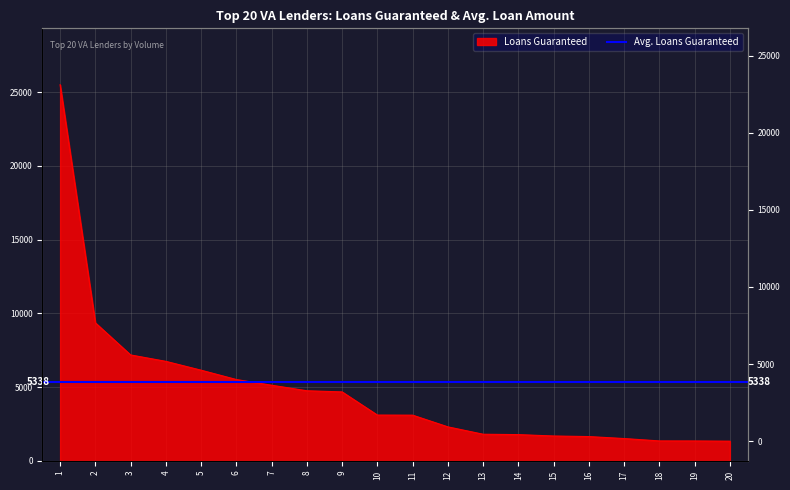

The chart shows a value of 1515 at 17. True or false?

True